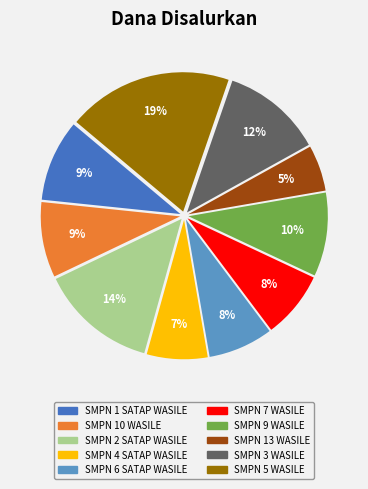

To the nearest percent, what is the difference between the largest and smallest slice percentages?

14%